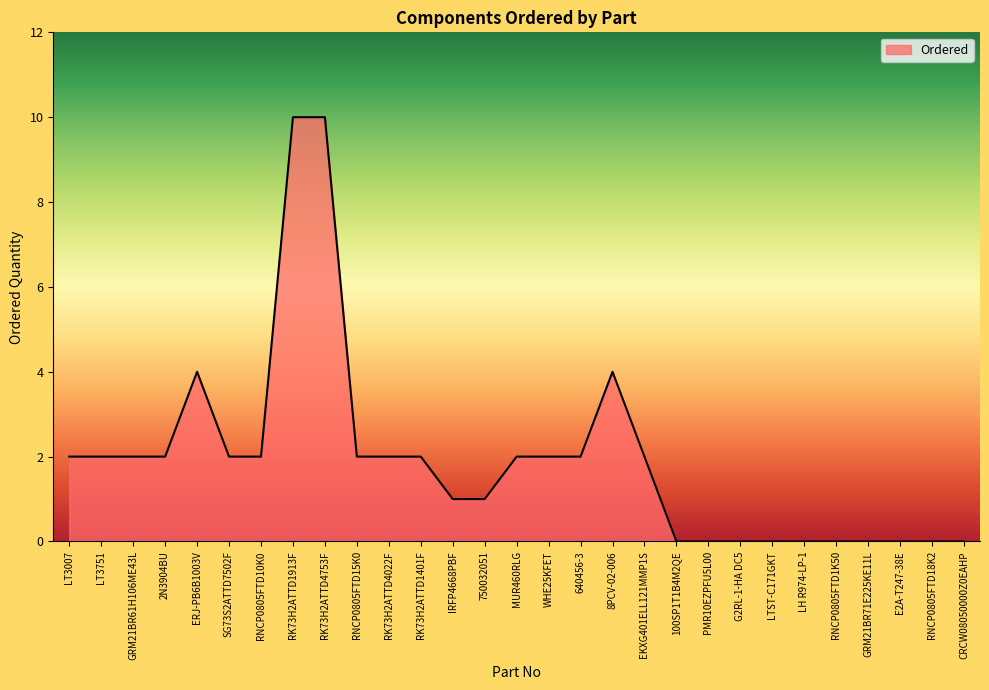

True or false: the data shows 2 at GRM21BR61H106ME43L.

True